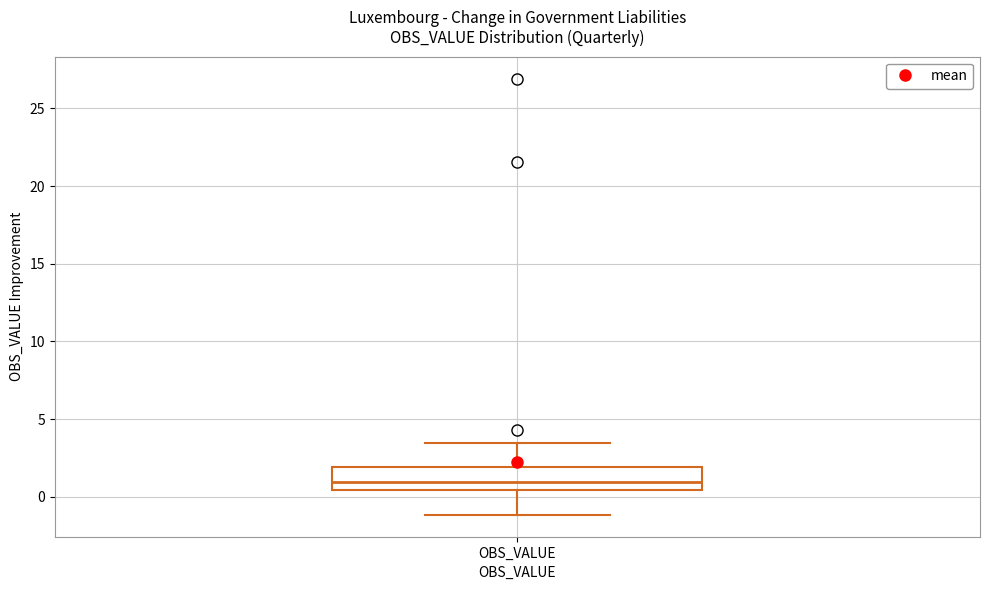

Where does the upper whisker of the box for OBS_VALUE end on the y-axis? The values are not printed on the chart, so give them approximately, as read against the axis.

3.5